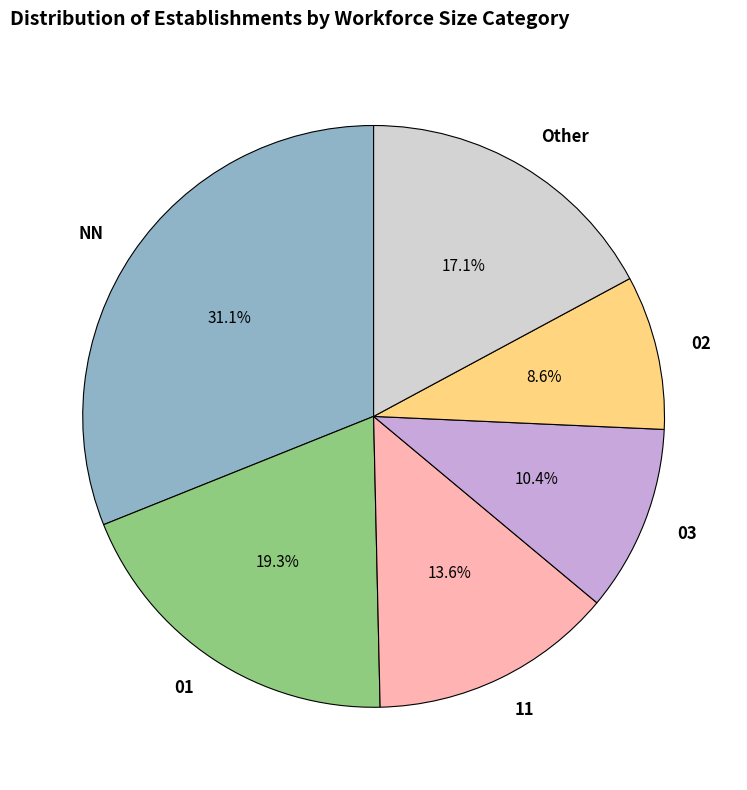

Do 02 and 03 together represent more than half of the pie?

No